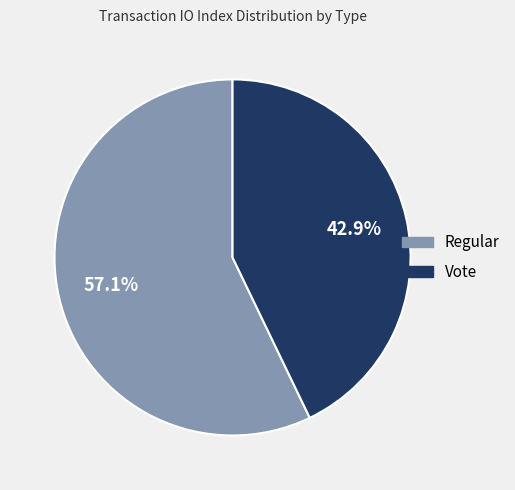

To the nearest percent, what is the combined percentage of Regular and Vote?

100%